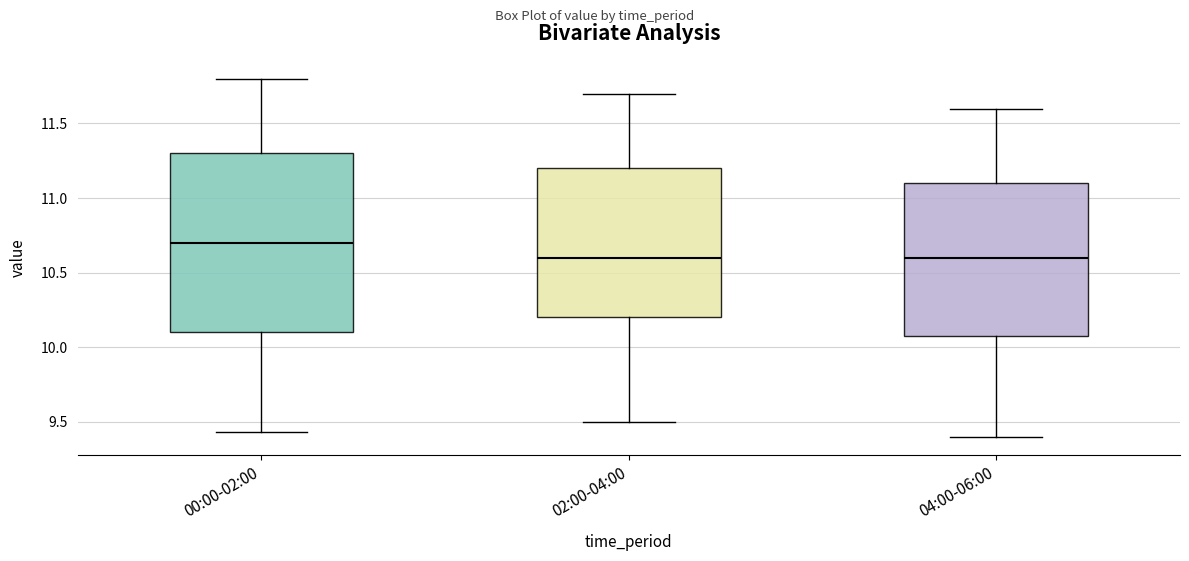

Reading left to right, read every box against the y-axis: the position of its median line, the range the box covers, and the ends of its whiskers. The values are not printed on the chart, so give them approximately, as read against the axis.

00:00-02:00: median 10.70, box 10.10 to 11.30, whiskers 9.45 to 11.80
02:00-04:00: median 10.60, box 10.20 to 11.20, whiskers 9.50 to 11.70
04:00-06:00: median 10.60, box 10.10 to 11.10, whiskers 9.40 to 11.60